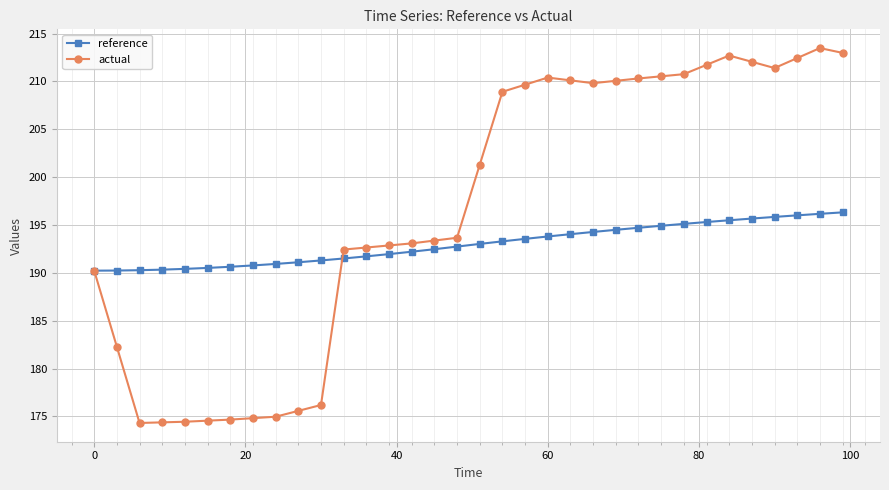

Which series has the widest spread of values?

actual